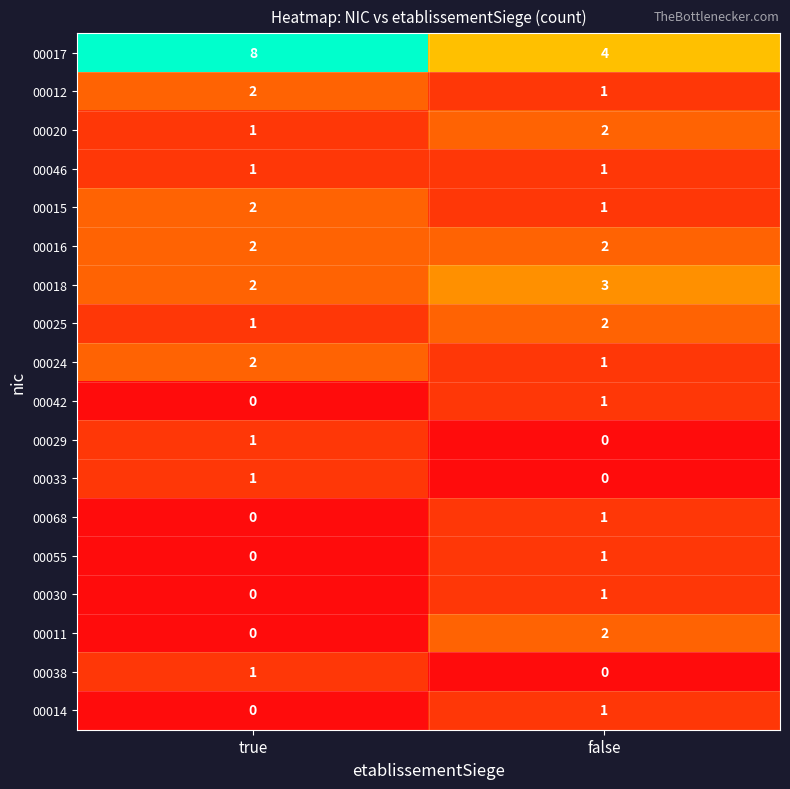

What is the sum of the 00015 values at true and false?

3